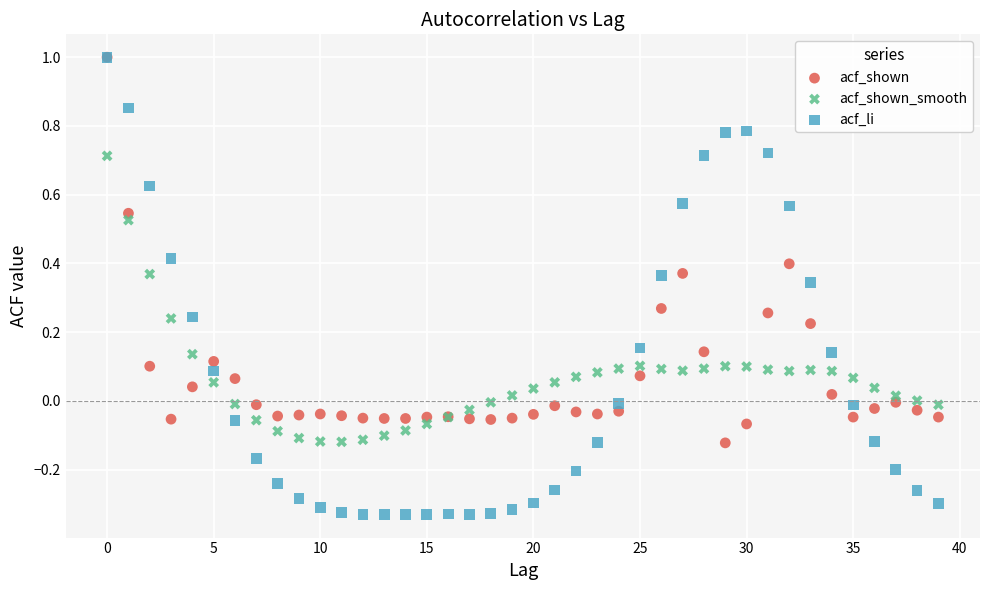

Which series reaches the minimum Y coordinate?

acf_li